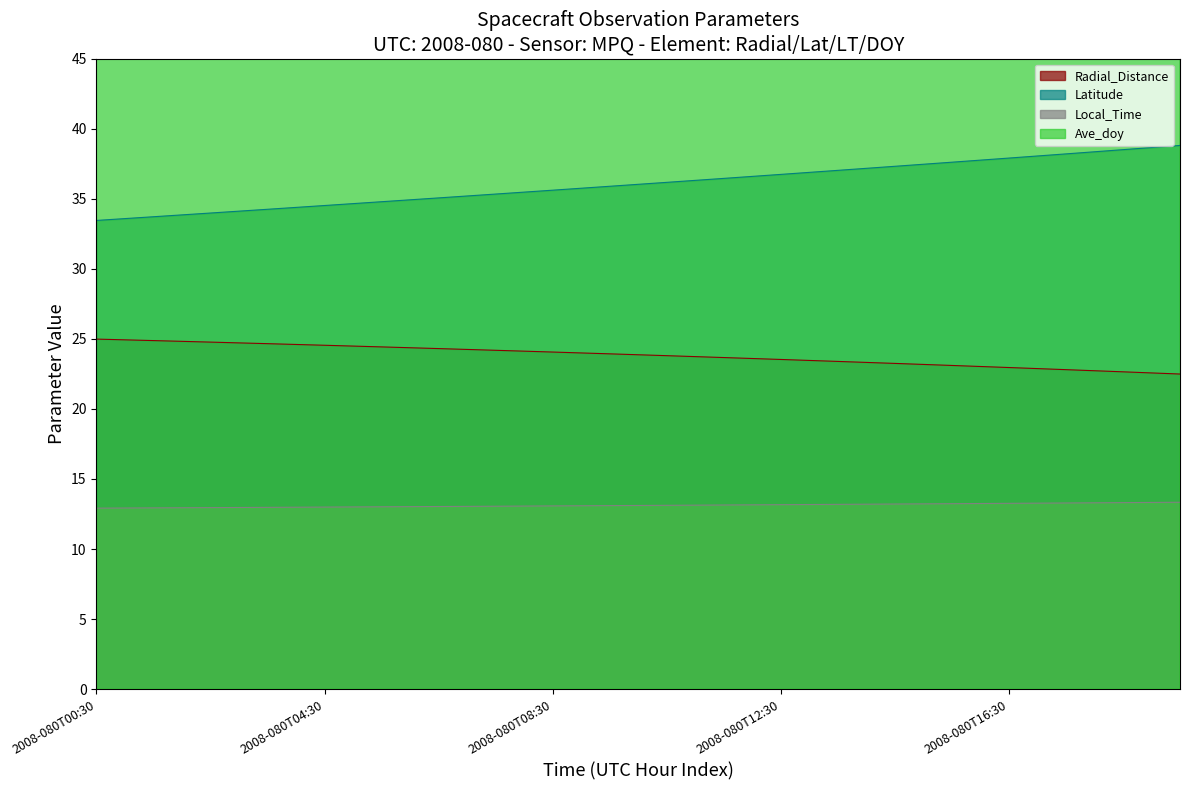

True or false: Ave_doy and Latitude cross at least once.

False